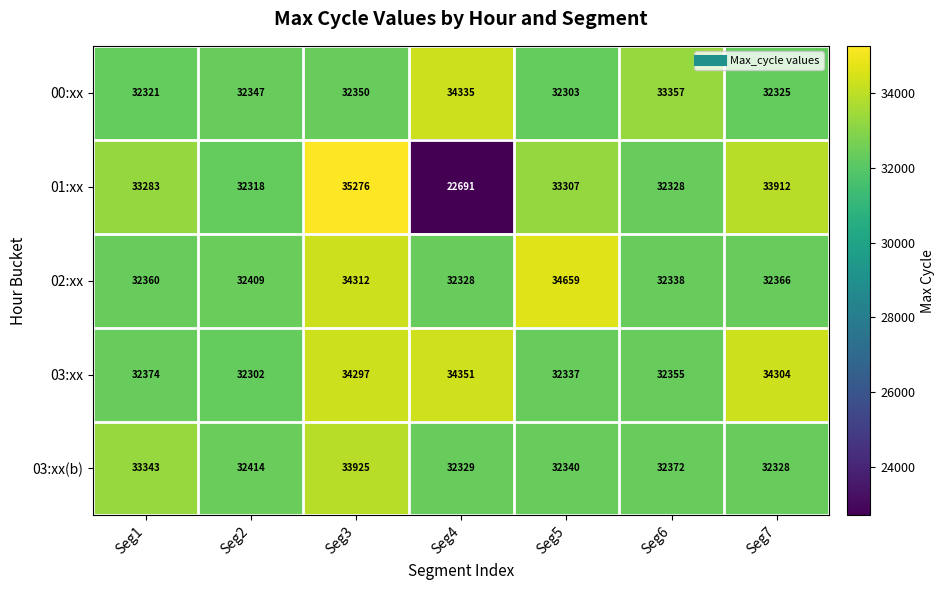

Rank the categories by 01:xx value from highest to lowest.

Seg3, Seg7, Seg5, Seg1, Seg6, Seg2, Seg4